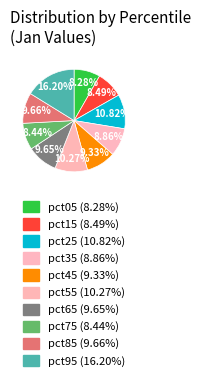

Does pct65 account for over 50% of the chart?

No